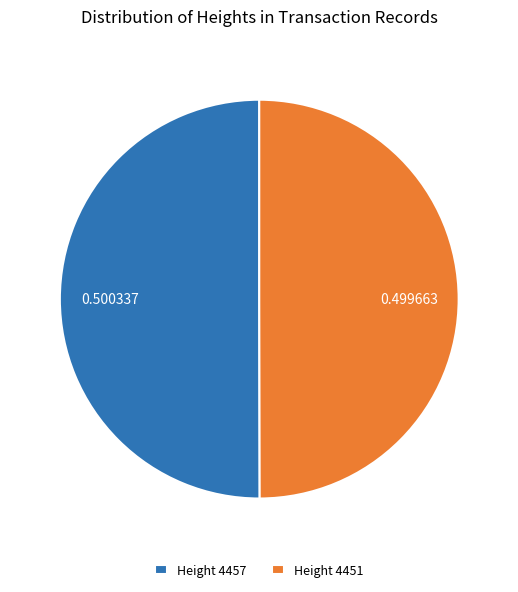

Do Height 4457 and Height 4451 together represent more than half of the pie?

Yes